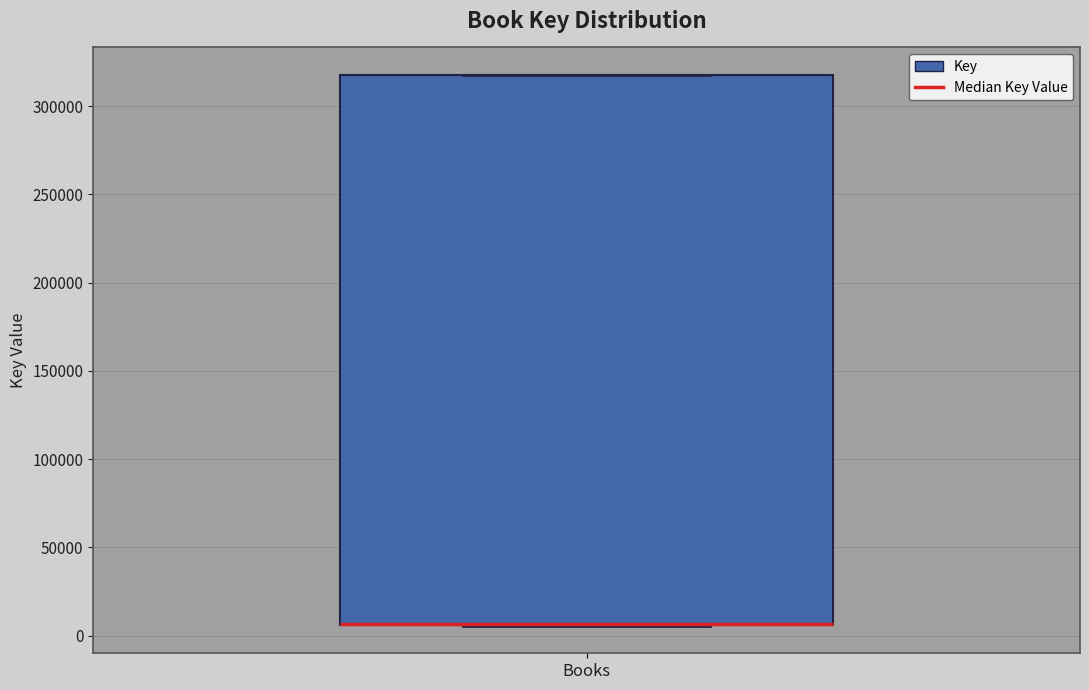

Read this box plot against the y-axis: the position of the median line, the range covered by the box, and the ends of both whiskers. The values are not printed on the chart, so give them approximately, as read against the axis.

median 5000 (drawn on the box's lower edge), box 5000 to 320000, whiskers 5000 to 320000